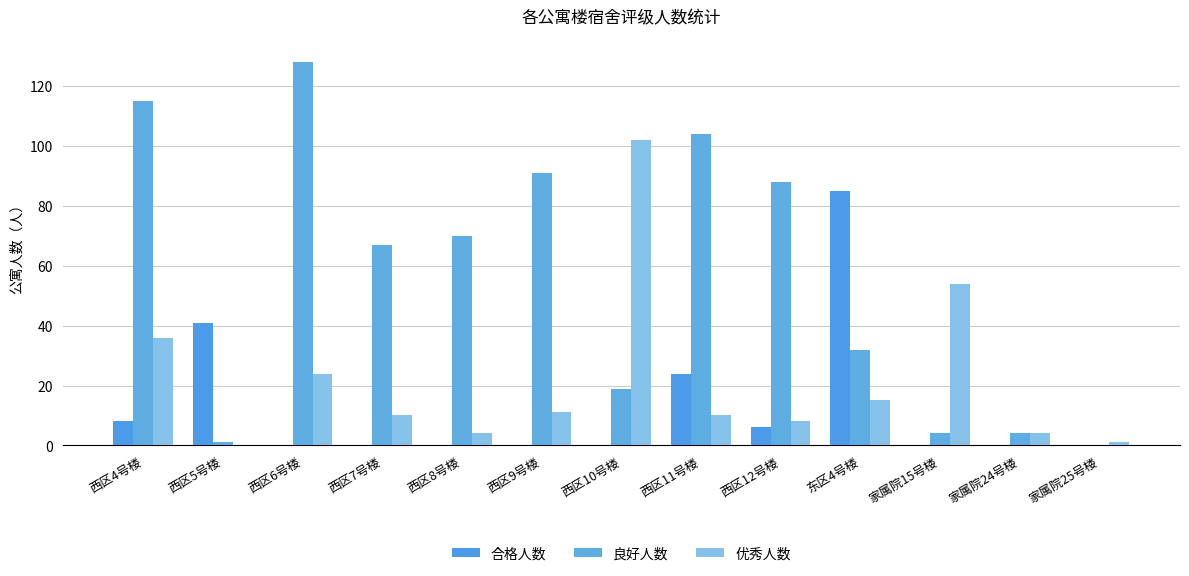

Reading left to right, extract all data points from this chart.

合格人数: 西区4号楼=8	西区5号楼=41	西区6号楼=0	西区7号楼=0	西区8号楼=0	西区9号楼=0	西区10号楼=0	西区11号楼=24	西区12号楼=6	东区4号楼=85	家属院15号楼=0	家属院24号楼=0	家属院25号楼=0
良好人数: 西区4号楼=115	西区5号楼=1	西区6号楼=128	西区7号楼=67	西区8号楼=70	西区9号楼=91	西区10号楼=19	西区11号楼=104	西区12号楼=88	东区4号楼=32	家属院15号楼=4	家属院24号楼=4	家属院25号楼=0
优秀人数: 西区4号楼=36	西区5号楼=0	西区6号楼=24	西区7号楼=10	西区8号楼=4	西区9号楼=11	西区10号楼=102	西区11号楼=10	西区12号楼=8	东区4号楼=15	家属院15号楼=54	家属院24号楼=4	家属院25号楼=1